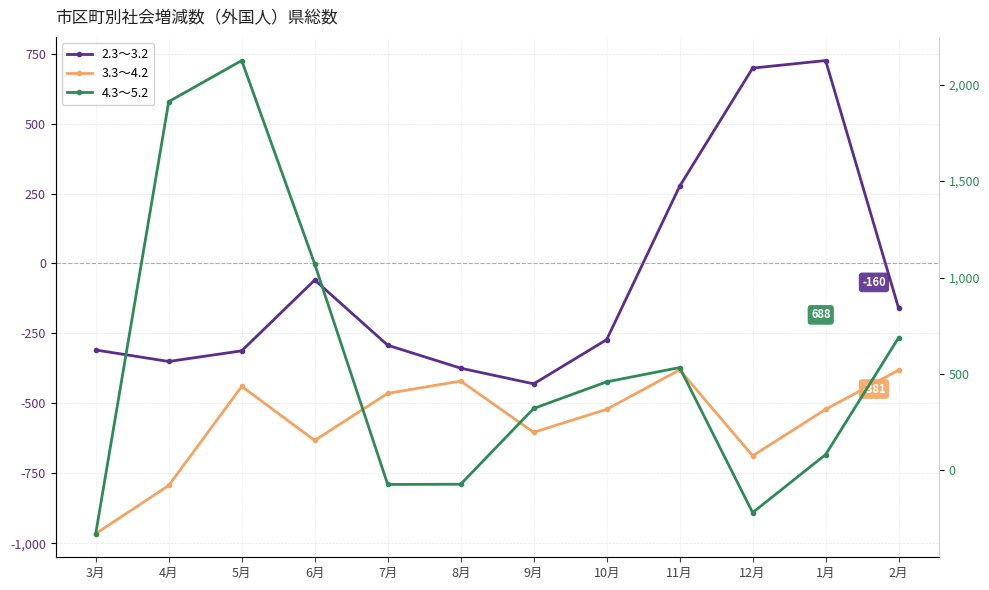

Rank the categories by 2.3～3.2 value from highest to lowest.

1月, 12月, 11月, 6月, 2月, 10月, 7月, 3月, 5月, 4月, 8月, 9月